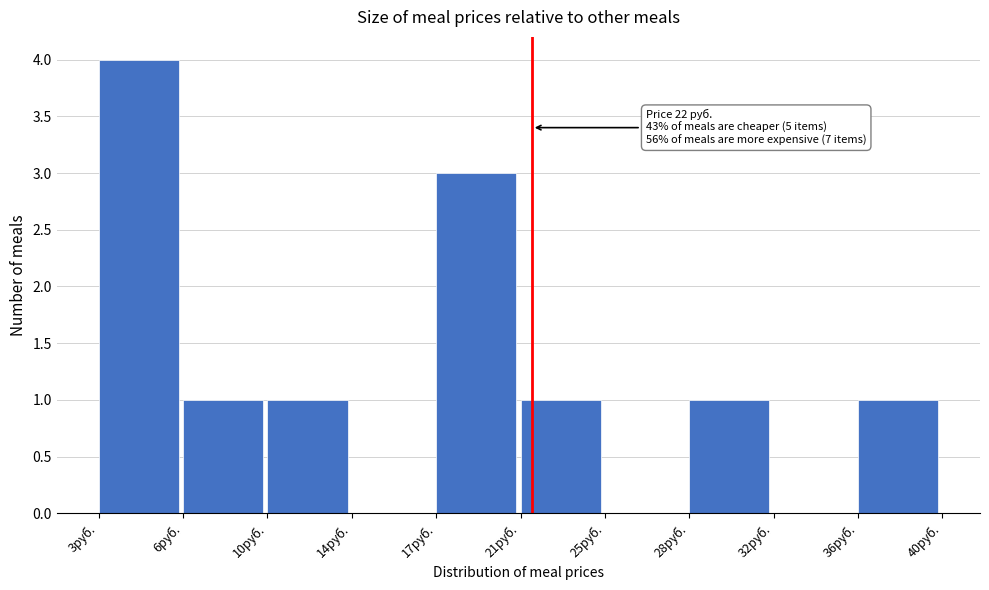

Reading left to right, extract all data points from this chart.

3руб.=4	6руб.=1	10руб.=1	14руб.=0	17руб.=3	21руб.=1	25руб.=0	28руб.=1	32руб.=0	36руб.=1